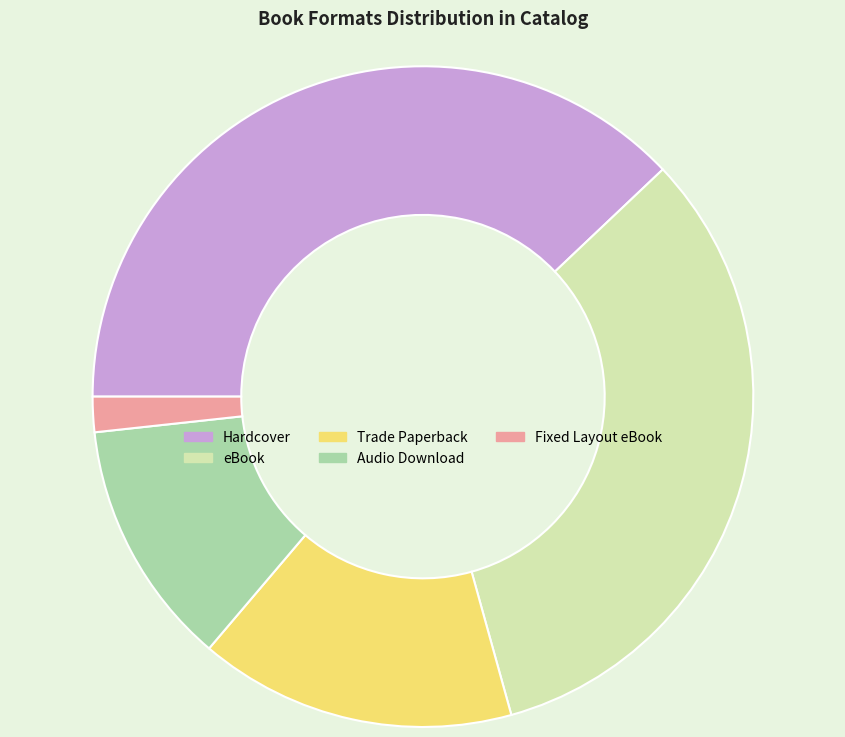

What is the smallest slice in the pie chart?

Fixed Layout eBook